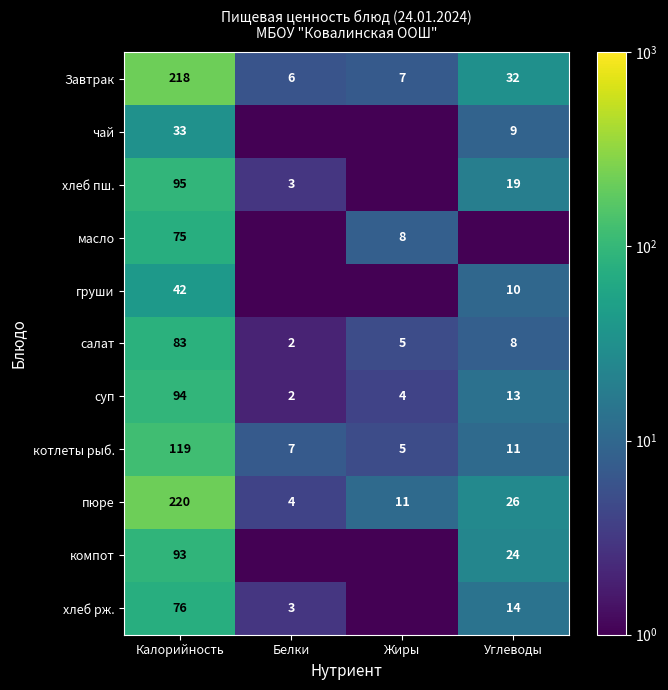

What is the minimum value shown in the chart?

0.5